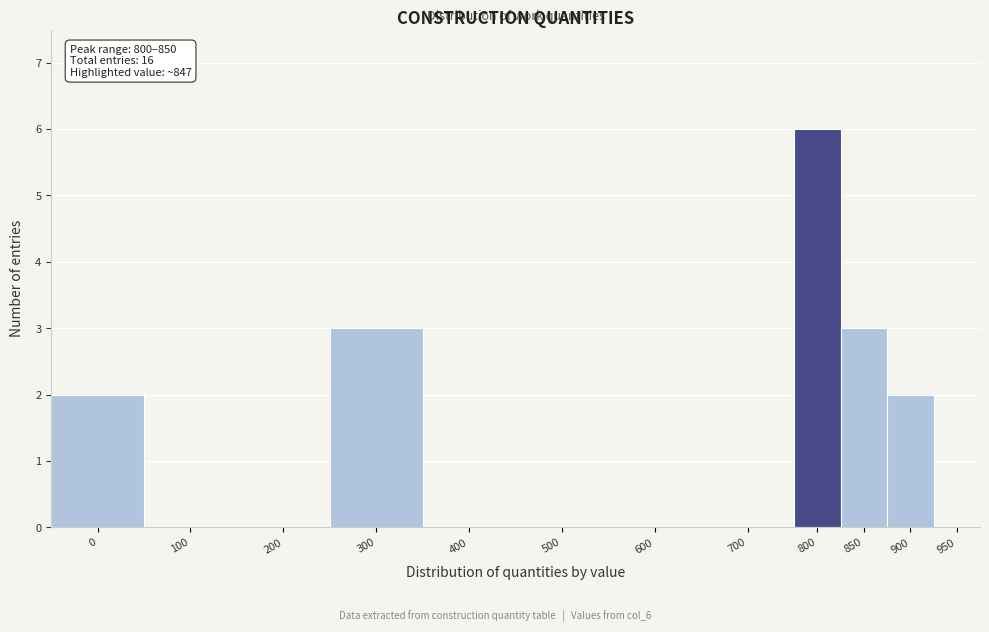

Reading left to right, extract all data points from this chart.

0=2	100=0	200=0	300=3	400=0	500=0	600=0	700=0	800=6	850=3	900=2	950=0